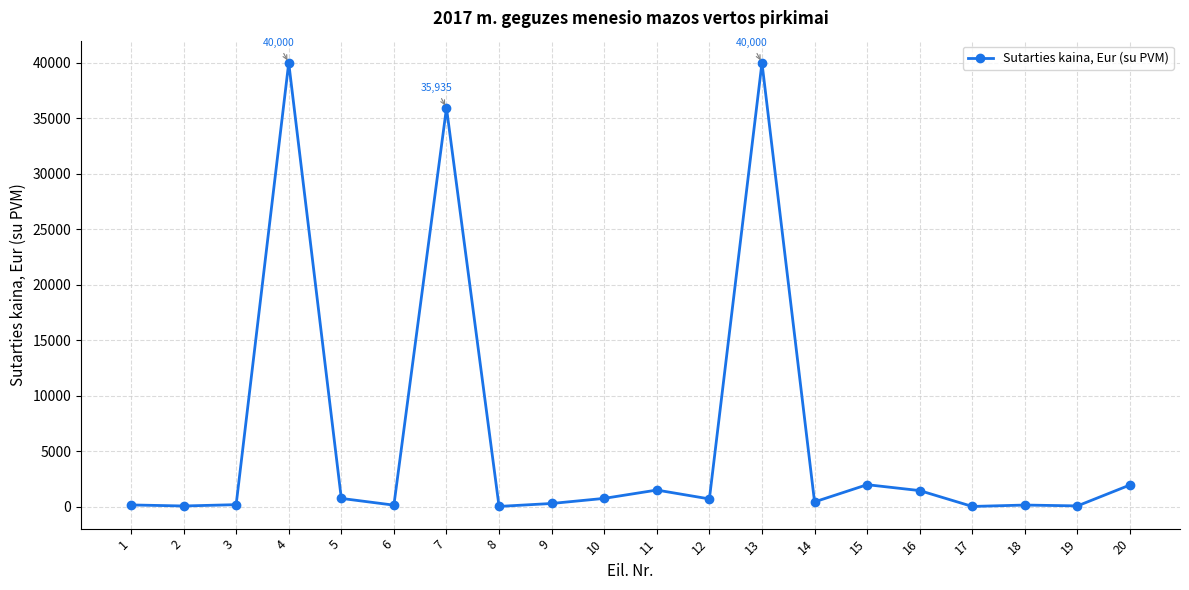

How many data points are above 700?

10